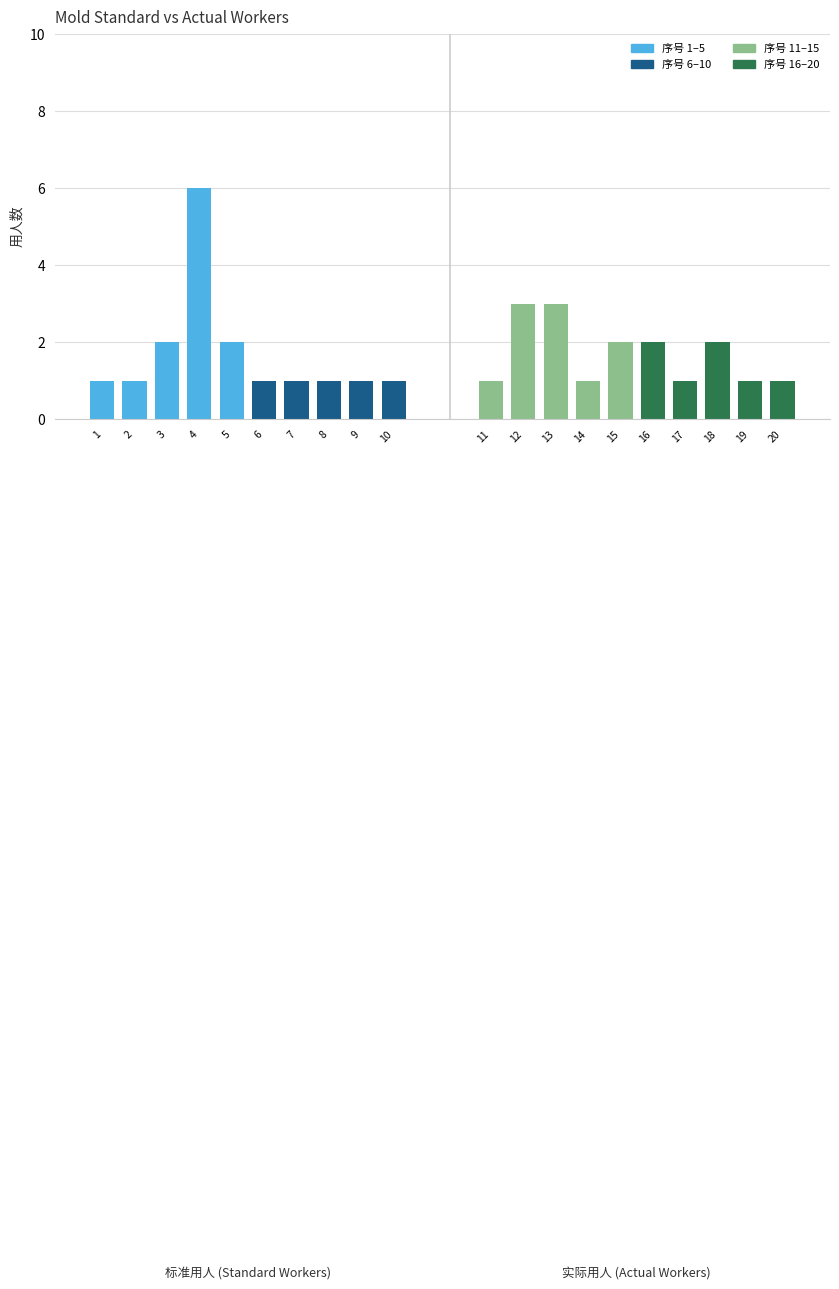

Is the value of 标准用人 (Standard) at 2 greater than the value of 实际用人 (Actual) at 6?

No